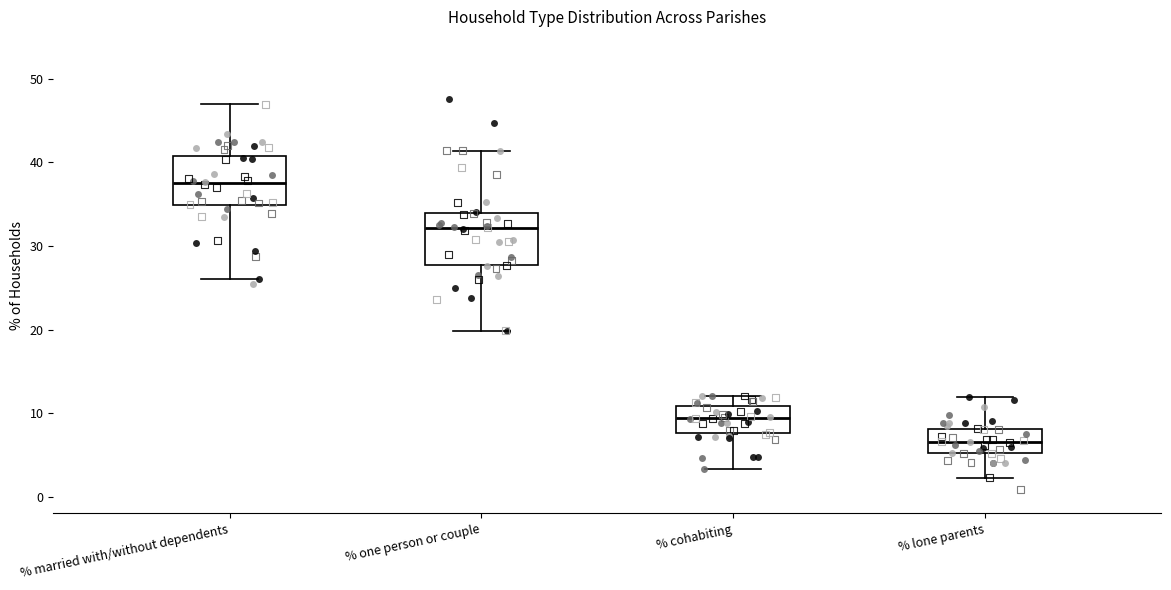

Which box's median line is the highest?

% married with/without dependents